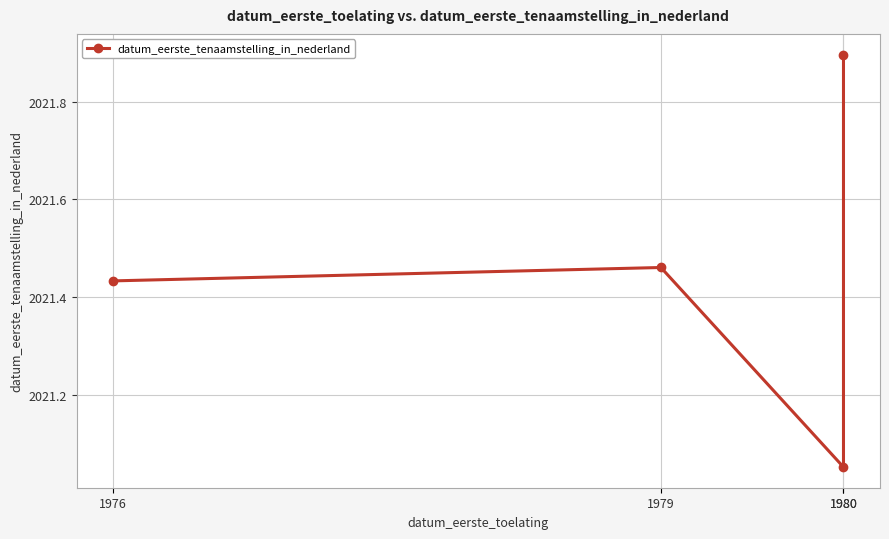

Is this an area chart (filled region under the line)?

No